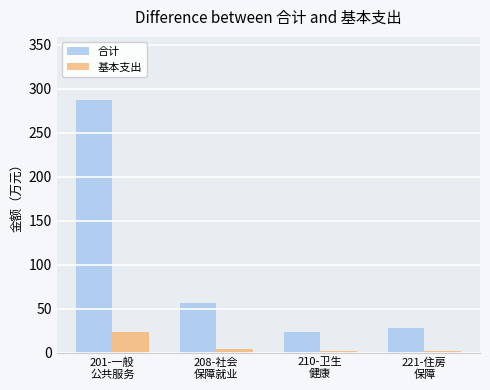

What is the maximum value shown in the chart?

287.0